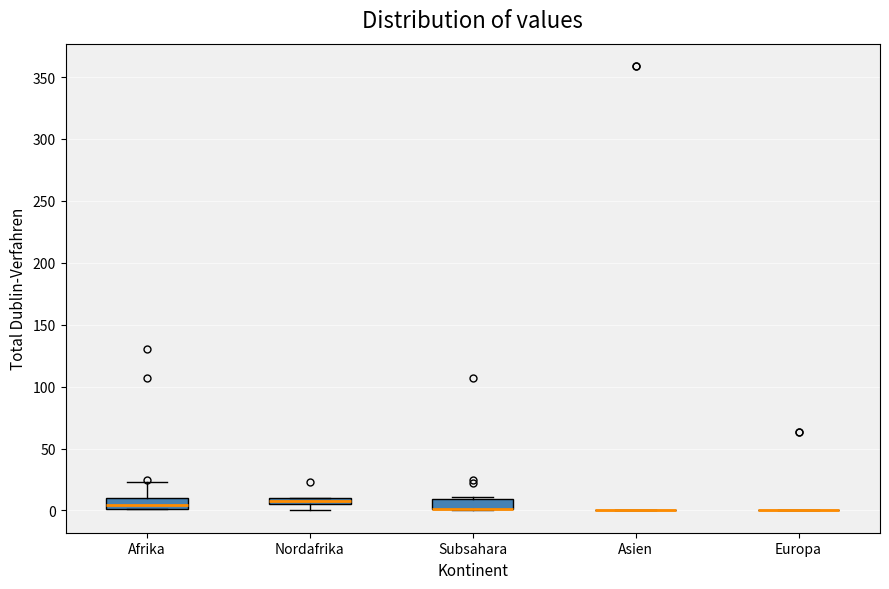

Where is the lower edge of the box for Nordafrika on the y-axis? The values are not printed on the chart, so give them approximately, as read against the axis.

5